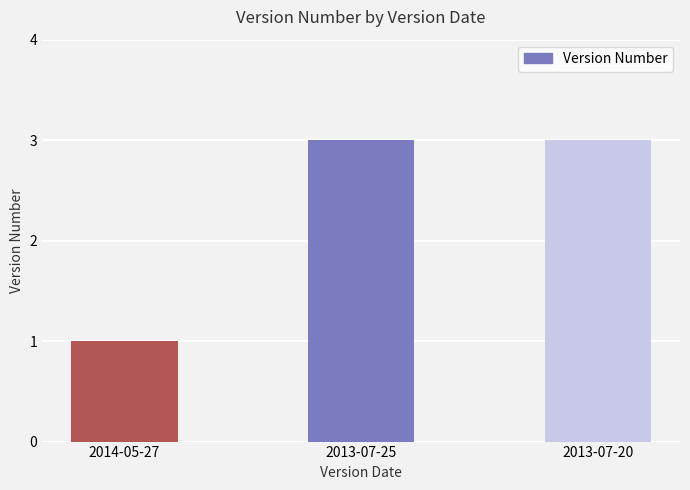

What position from the left is 2014-05-27?

1